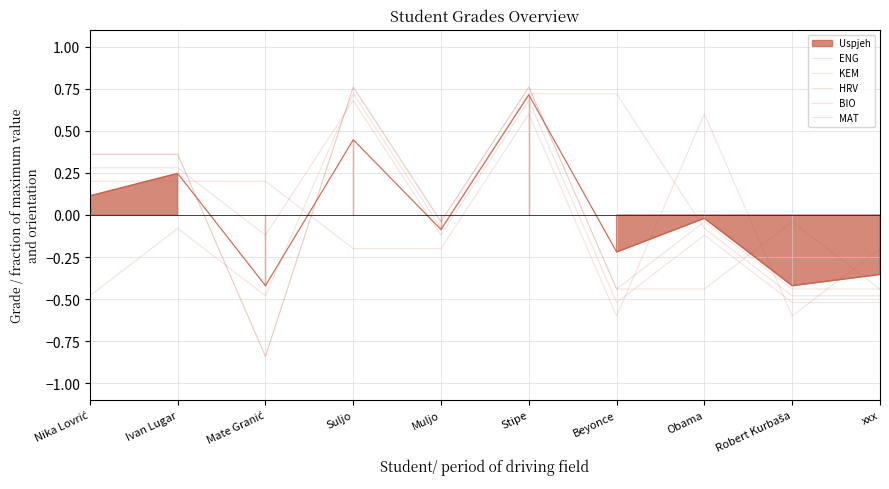

Rank the categories by ENG value from lowest to highest.

Mate Granić, Beyonce, Obama, xxx, Muljo, Robert Kurbaša, Nika Lovrić, Ivan Lugar, Suljo, Stipe